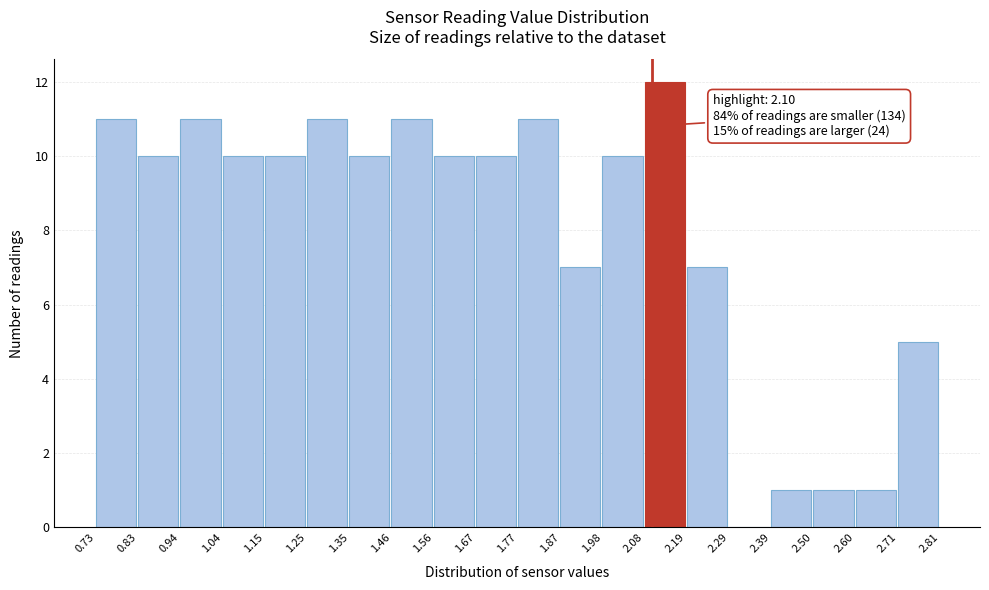

Which range on the x-axis has the tallest bar?

2.08 to 2.19